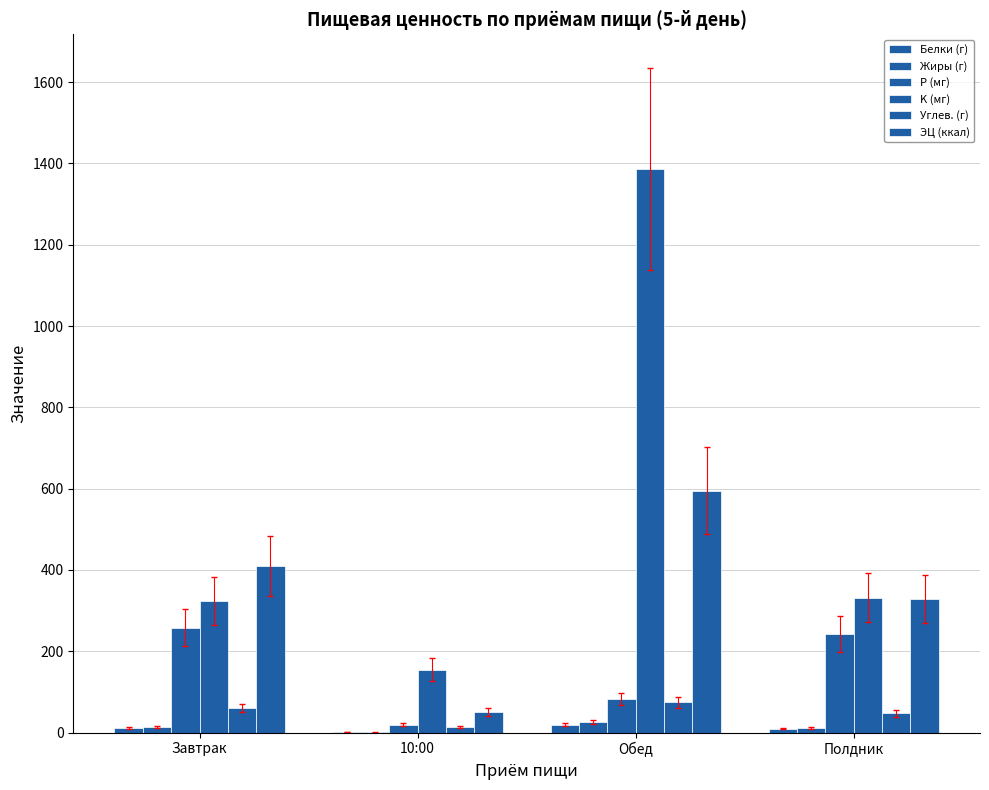

The Углев. (г) series shows 105.6 at Завтрак. True or false?

False